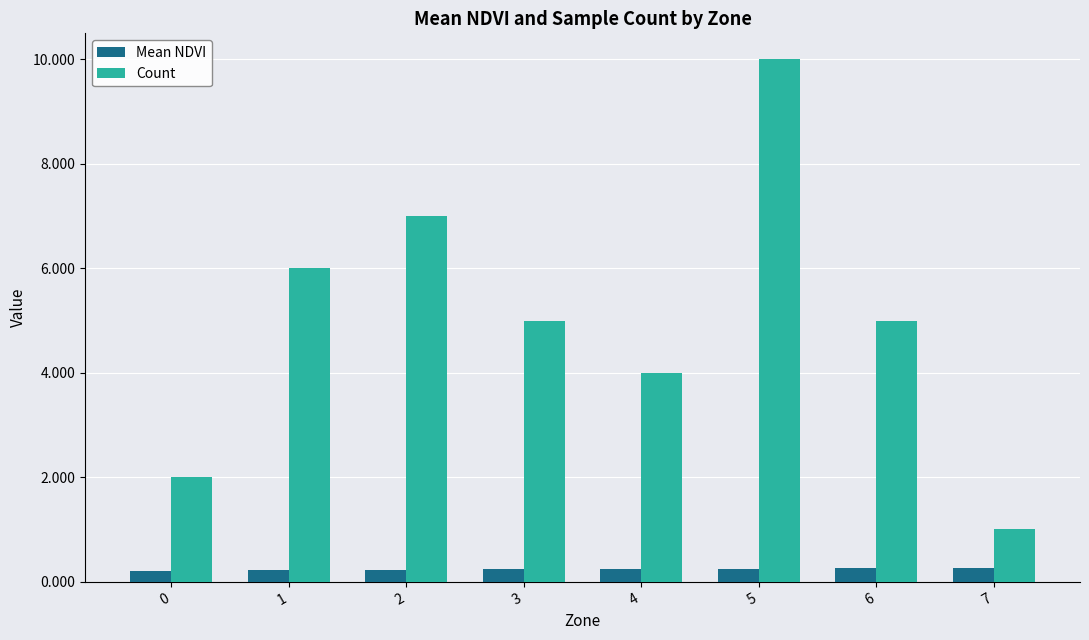

What are all the series names shown in the legend?

Mean NDVI, Count